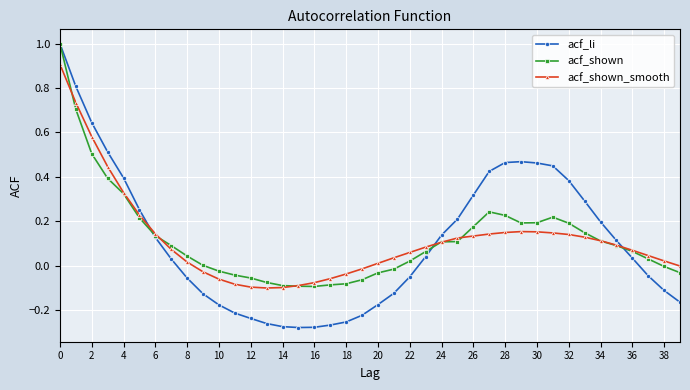

Does the chart have visible grid lines?

Yes